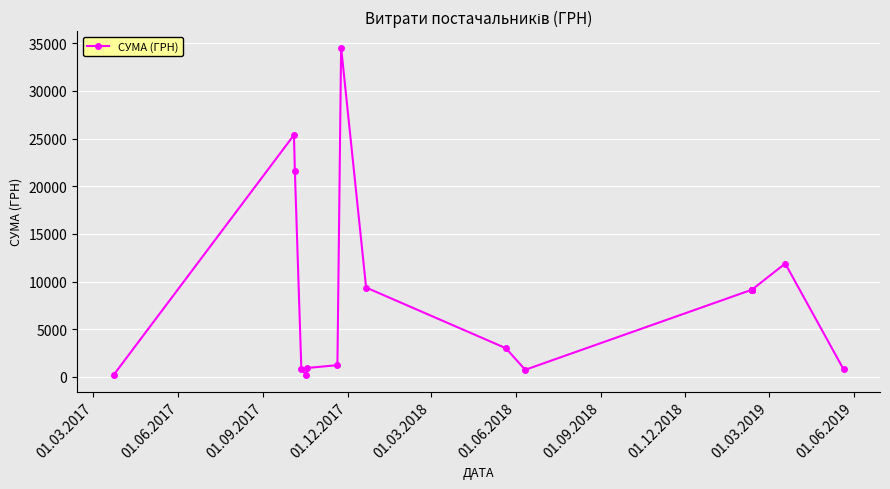

How many interior local valleys (lower than both neighbors) does the data have?

2